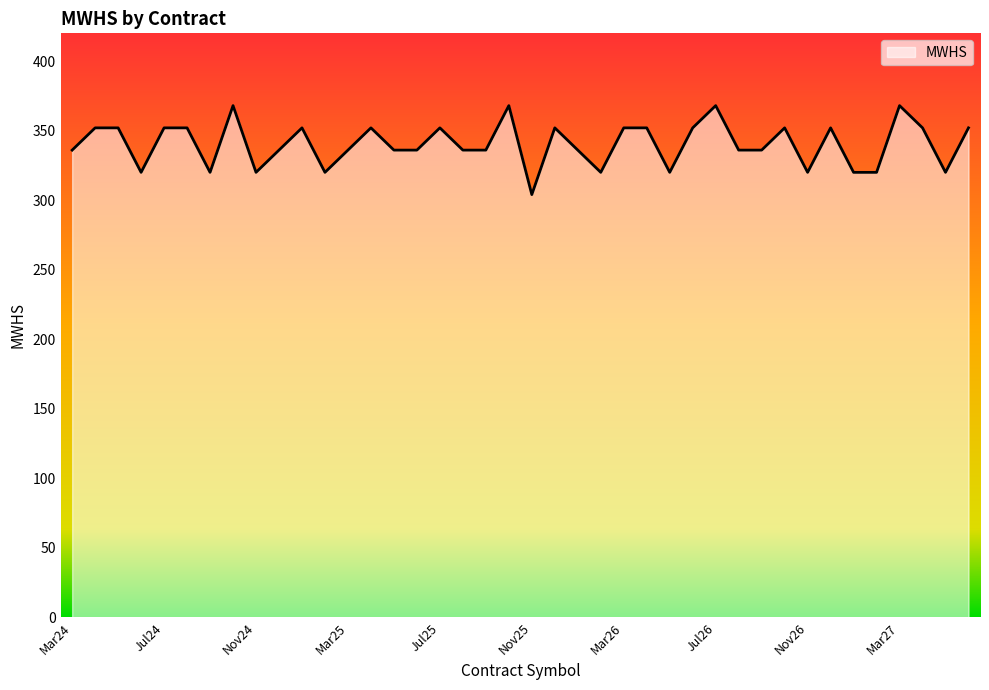

Reading left to right, transcribe all the data shown in this chart.

336	352	352	320	352	352	320	368	320	336	352	320	336	352	336	336	352	336	336	368	304	352	336	320	352	352	320	352	368	336	336	352	320	352	320	320	368	352	320	352